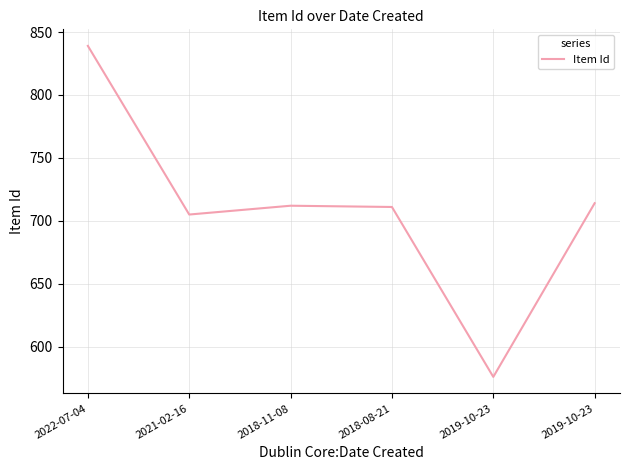

Approximately how many times larger is the value at 2021-02-16 compared to 2022-07-04?

0.8